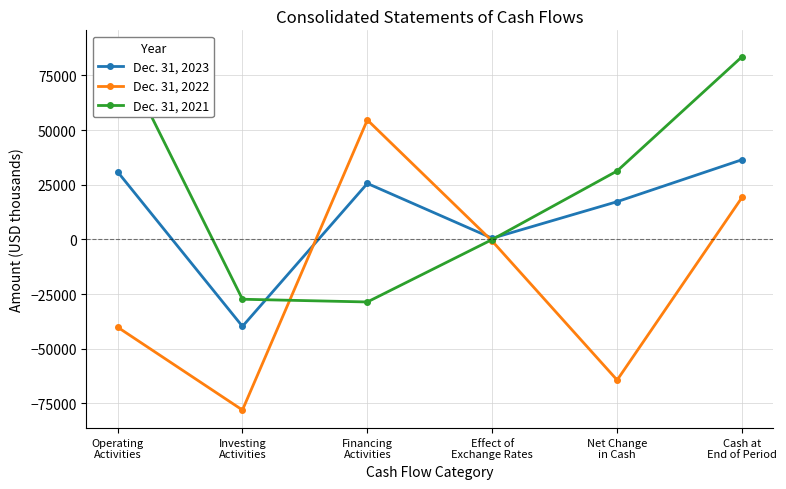

How many negative values does the Dec. 31, 2023 series have?

1